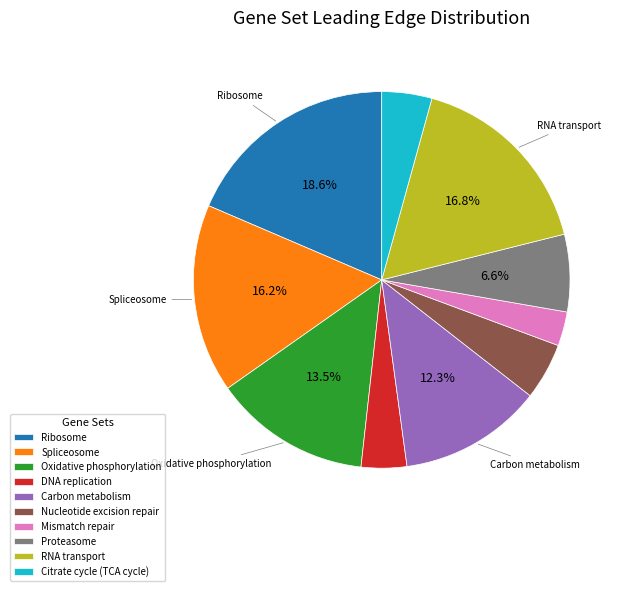

What portion of the pie excludes Carbon metabolism?

87.7%